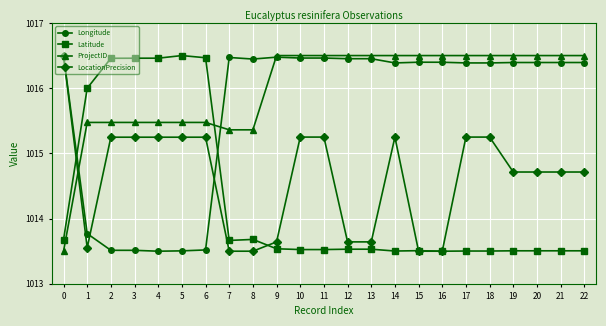

What is the sum of all Latitude values?

23328.6